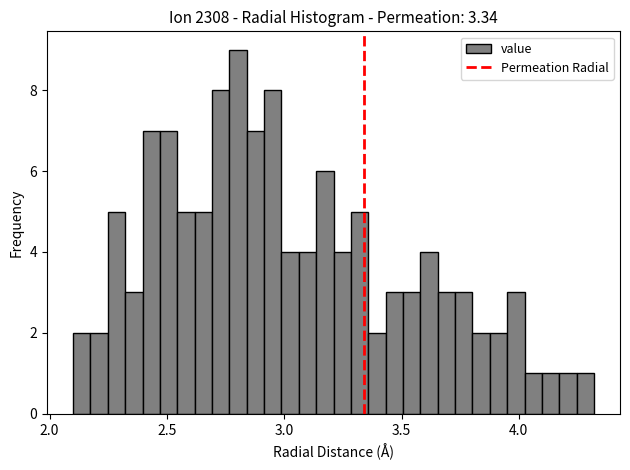

Read against the x-axis, roughly where is the centre of the tallest bar?

2.80